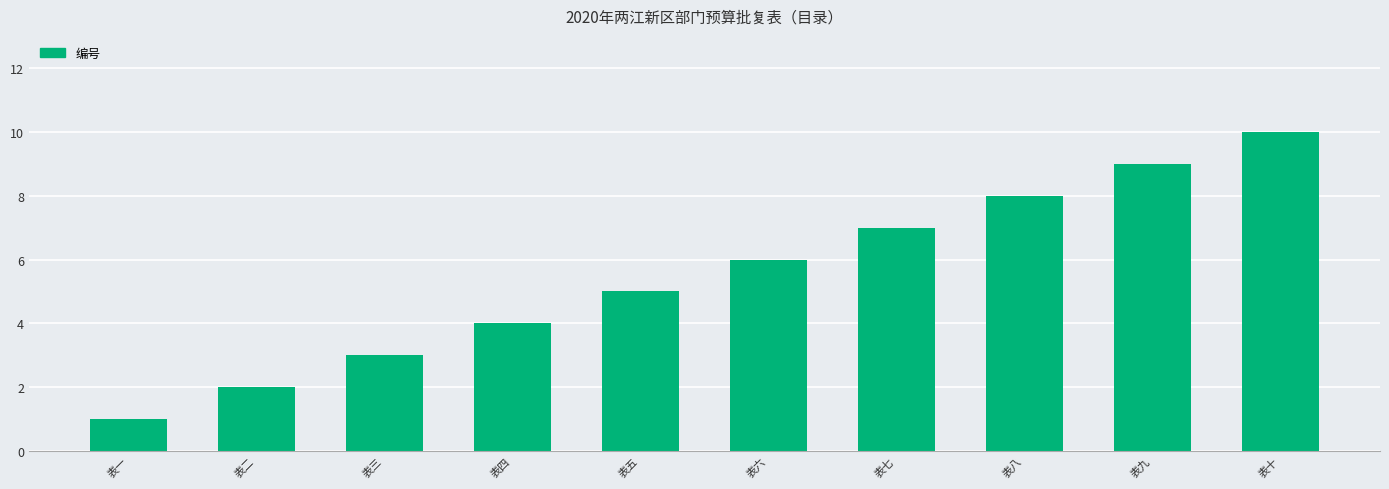

What is the value of the 5th bar from the left?

5